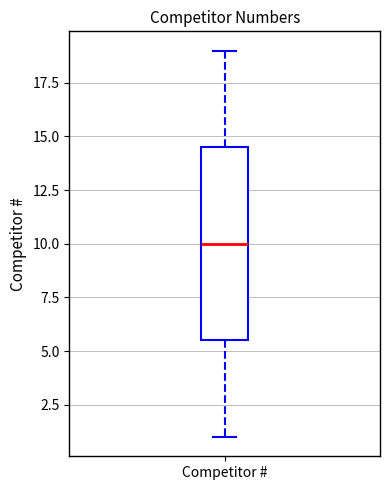

Where does the upper whisker of the box for Competitor # end on the y-axis? The values are not printed on the chart, so give them approximately, as read against the axis.

19.0